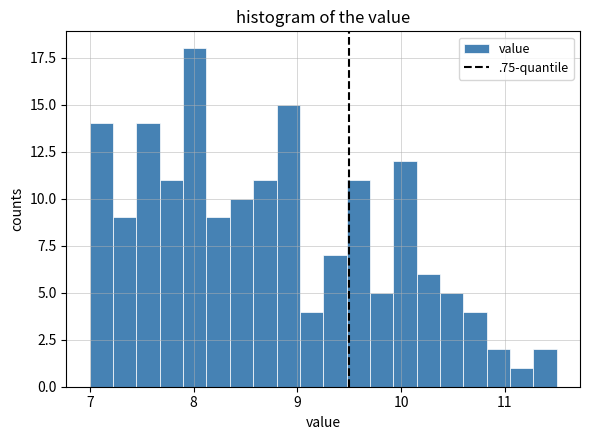

Around what value on the x-axis is the tallest bar? Give the approximate position of its centre, as read against the axis.

8.0